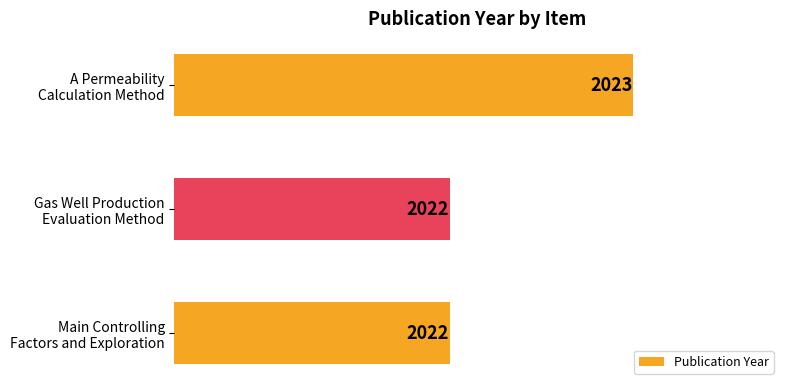

Reading bottom to top, list all the values displayed in this chart.

2022	2022	2023